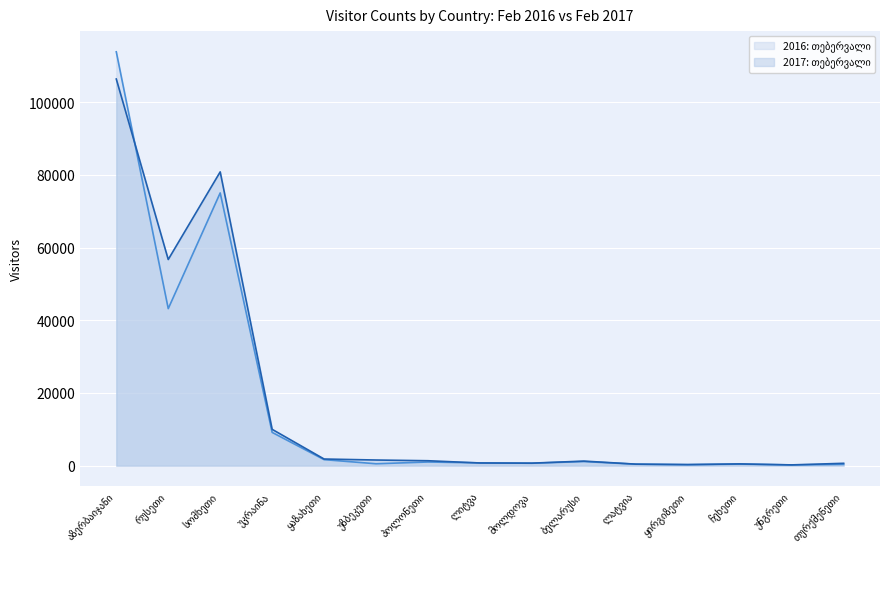

What is the difference between the 2017: თებერვალი values at ლიტვა and უზბეკეთი?

818